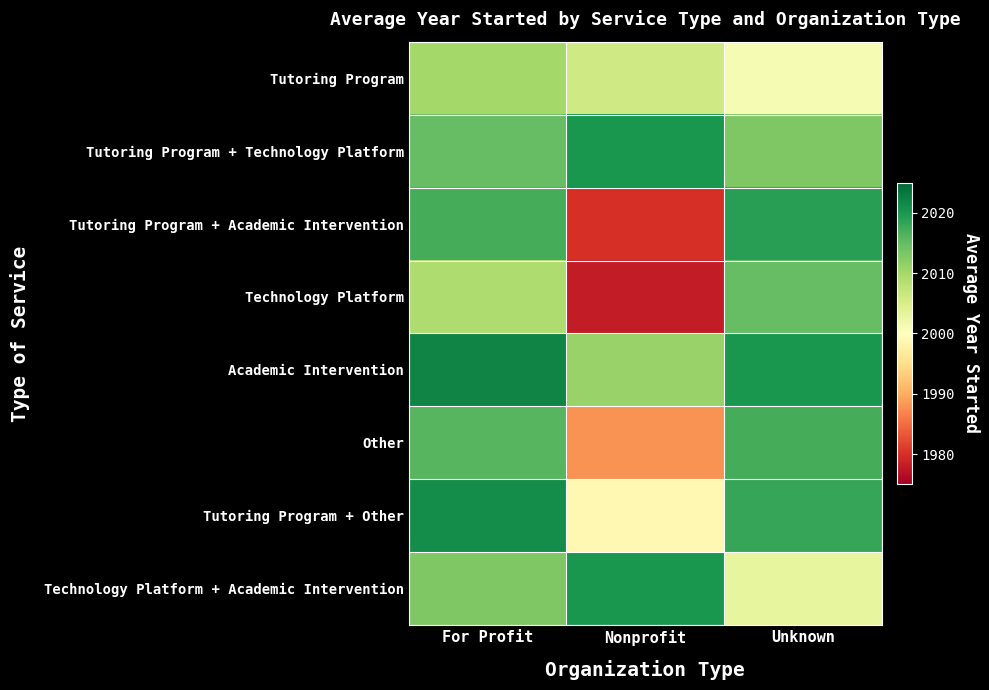

Rank the series at For Profit from lowest to highest value.

Technology Platform, Tutoring Program, Technology Platform + Academic Intervention, Tutoring Program + Technology Platform, Other, Tutoring Program + Academic Intervention, Tutoring Program + Other, Academic Intervention